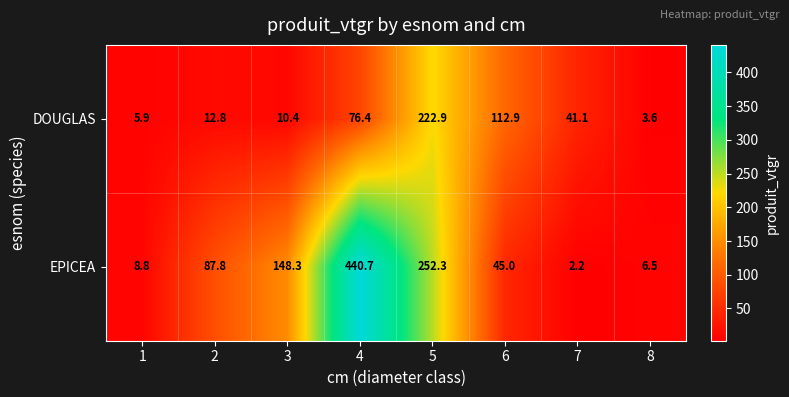

What is the sum of all EPICEA values?

991.6